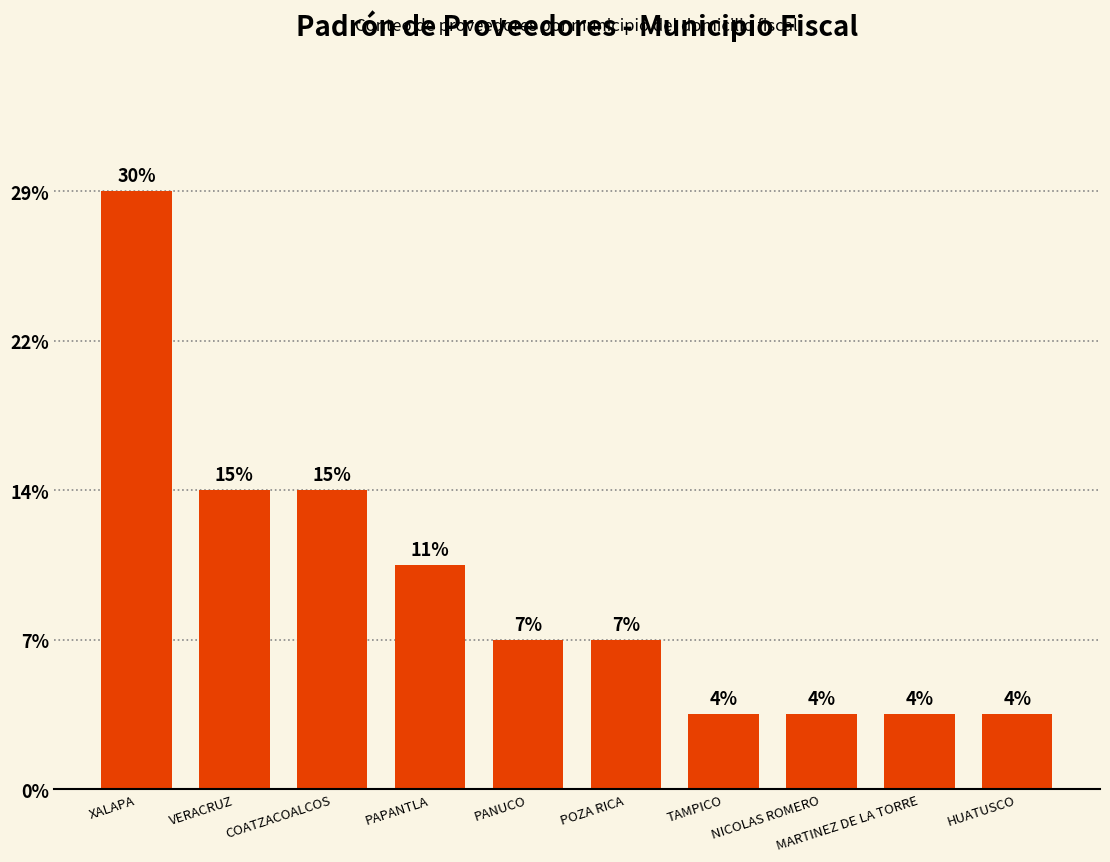

Are the bars horizontal?

No